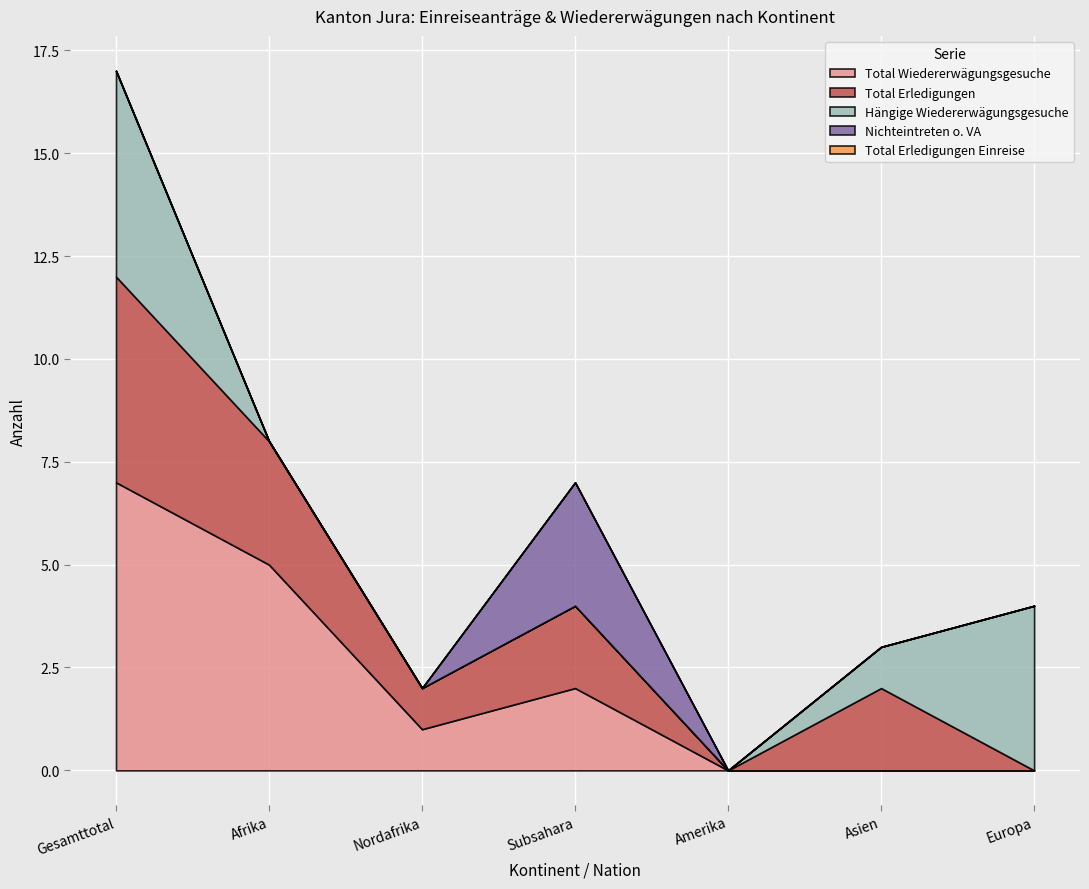

The Nichteintreten o. VA series shows 3 at Subsahara. True or false?

True